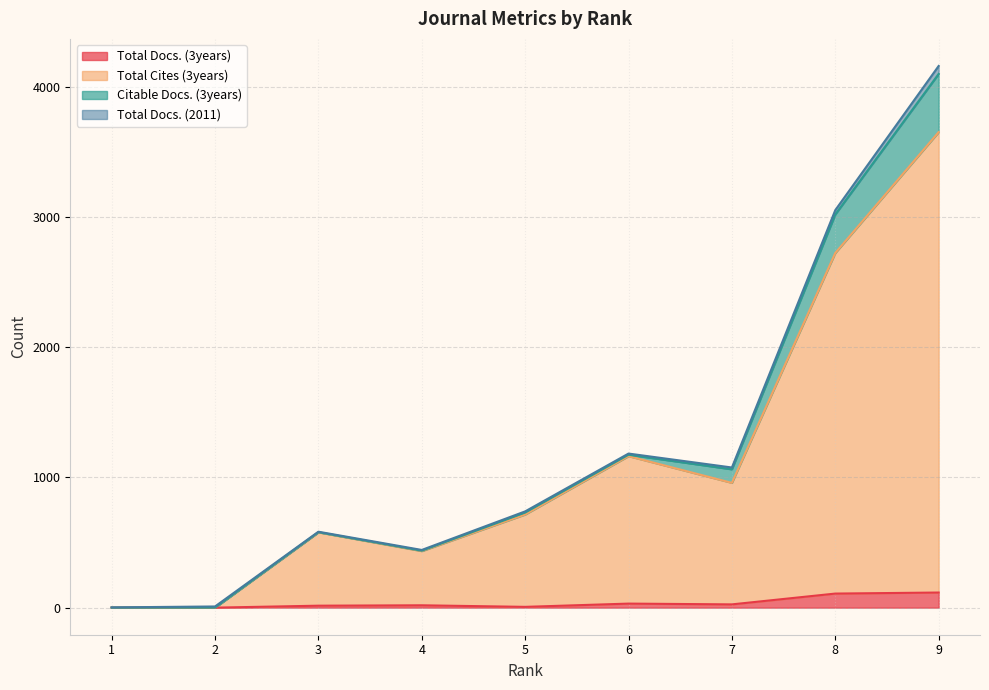

At which category does the chart reach its minimum across all series?

1